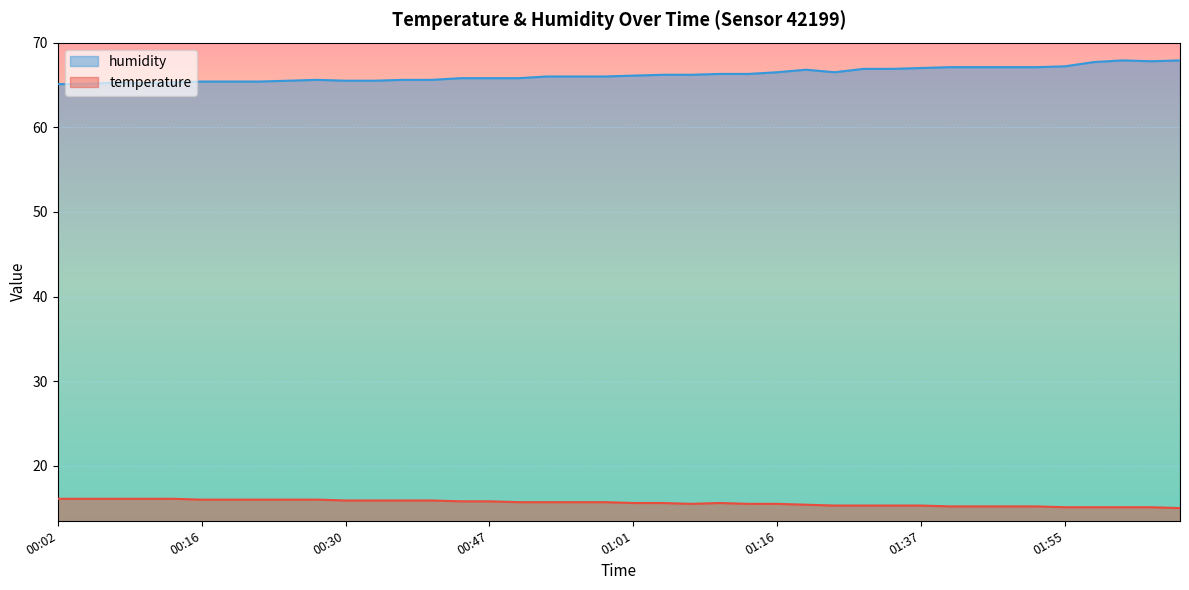

How many data points does each series have?

40